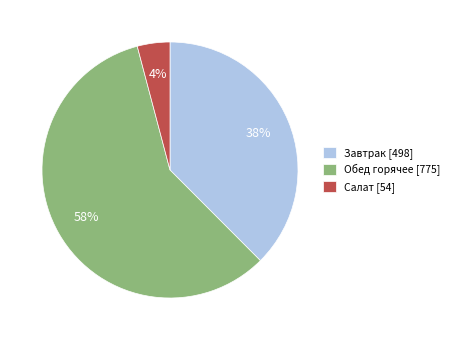

Between Завтрак [498] and Салат [54], which is larger?

Завтрак [498]